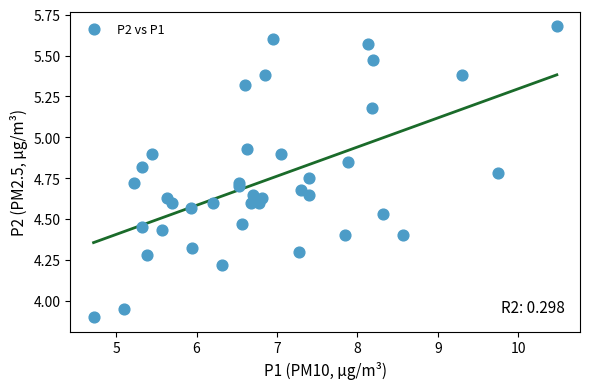

What is the range of Y values (max minus min)?

1.8